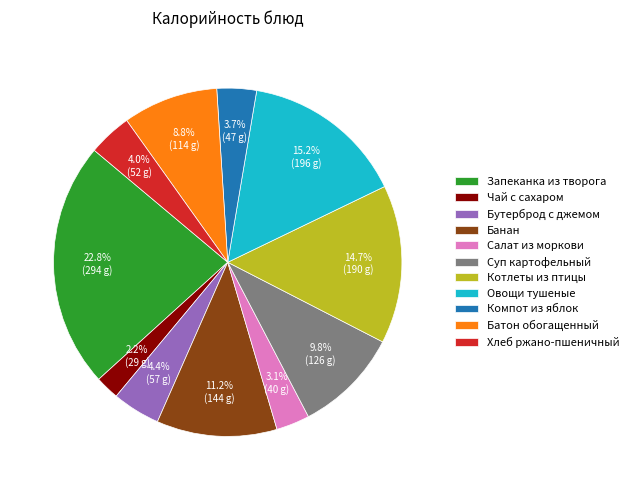

Combined, do Банан and Овощи тушеные account for over 50%?

No